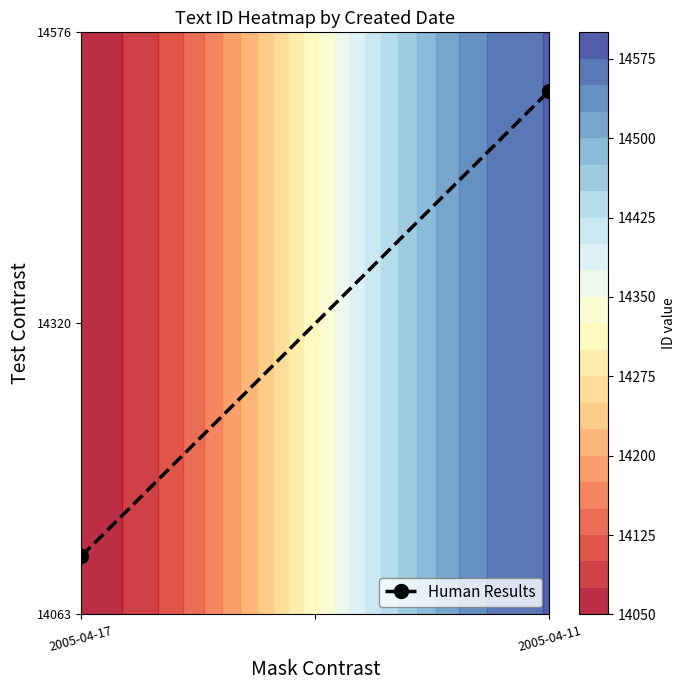

What is the difference between the values at 2005-04-17 and 2005-04-11?

0.8